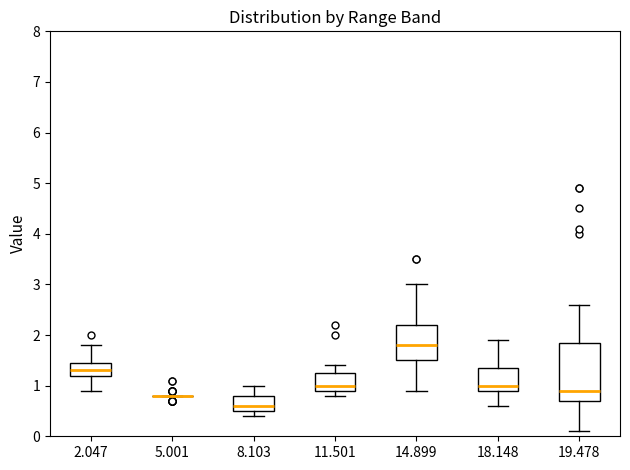

Reading left to right, read every box against the y-axis: the position of its median line, the range the box covers, and the ends of its whiskers. The values are not printed on the chart, so give them approximately, as read against the axis.

2.047: median 1.3, box 1.2 to 1.5, whiskers 0.9 to 1.8
5.001: box collapsed to a line at 0.8, whiskers 0.8 to 0.8
8.103: median 0.6, box 0.5 to 0.8, whiskers 0.4 to 1.0
11.501: median 1.0, box 0.9 to 1.3, whiskers 0.8 to 1.4
14.899: median 1.8, box 1.5 to 2.2, whiskers 0.9 to 3.0
18.148: median 1.0, box 0.9 to 1.4, whiskers 0.6 to 1.9
19.478: median 0.9, box 0.7 to 1.9, whiskers 0.1 to 2.6